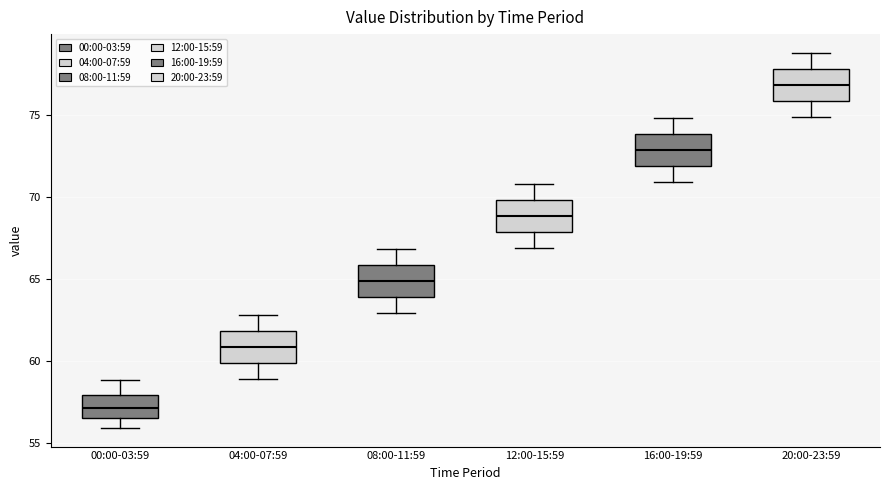

Reading left to right, transcribe this box plot: for each box, give where its median line is, the range the box spans, and where its two whiskers end, as read against the y-axis. The values are not printed on the chart, so give them approximately, as read against the axis.

00:00-03:59: median 57.0, box 56.5 to 58.0, whiskers 56.0 to 59.0
04:00-07:59: median 61.0, box 60.0 to 62.0, whiskers 59.0 to 63.0
08:00-11:59: median 65.0, box 64.0 to 66.0, whiskers 63.0 to 67.0
12:00-15:59: median 69.0, box 68.0 to 70.0, whiskers 67.0 to 71.0
16:00-19:59: median 73.0, box 72.0 to 74.0, whiskers 71.0 to 75.0
20:00-23:59: median 77.0, box 76.0 to 78.0, whiskers 75.0 to 79.0